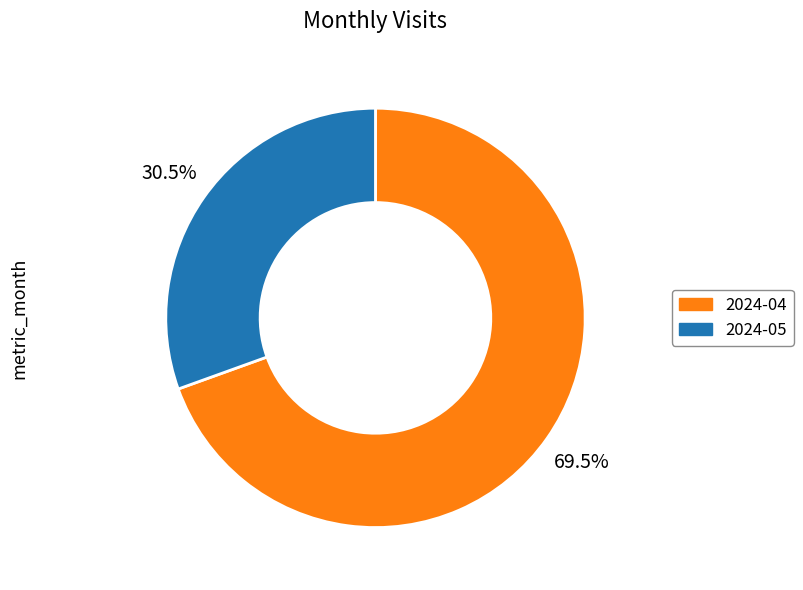

Does 2024-04 represent more than half of the total?

Yes